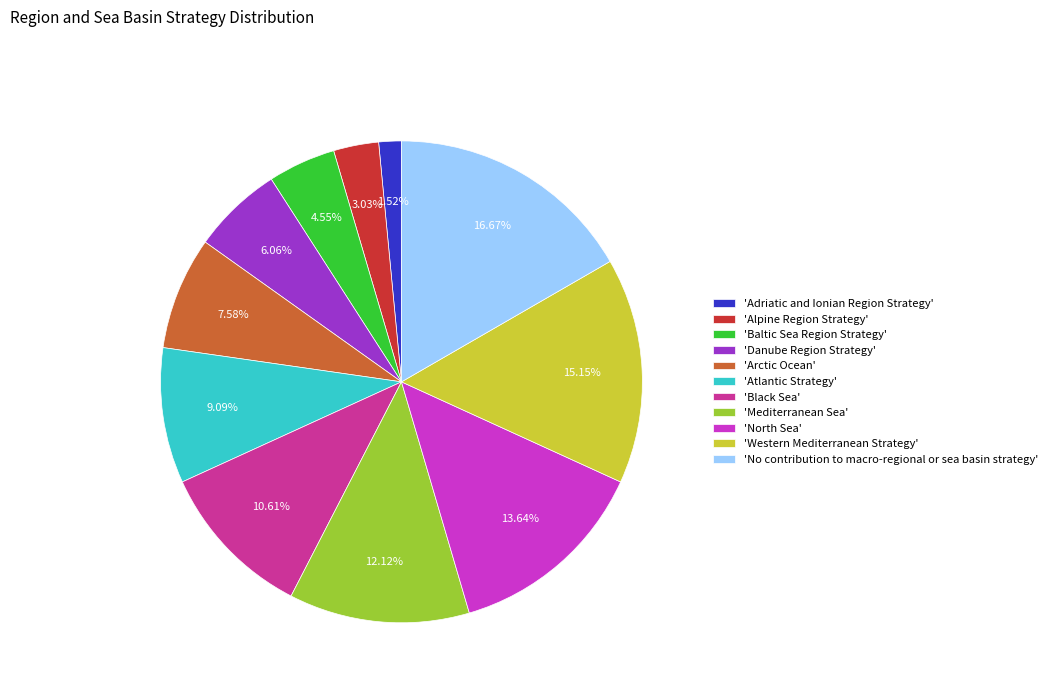

Is 'Mediterranean Sea' the majority of the pie?

No